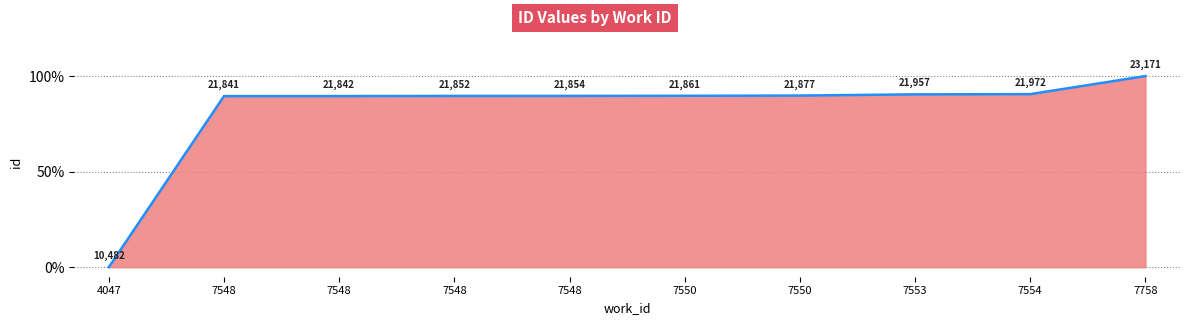

How many lines are shown in the chart?

1